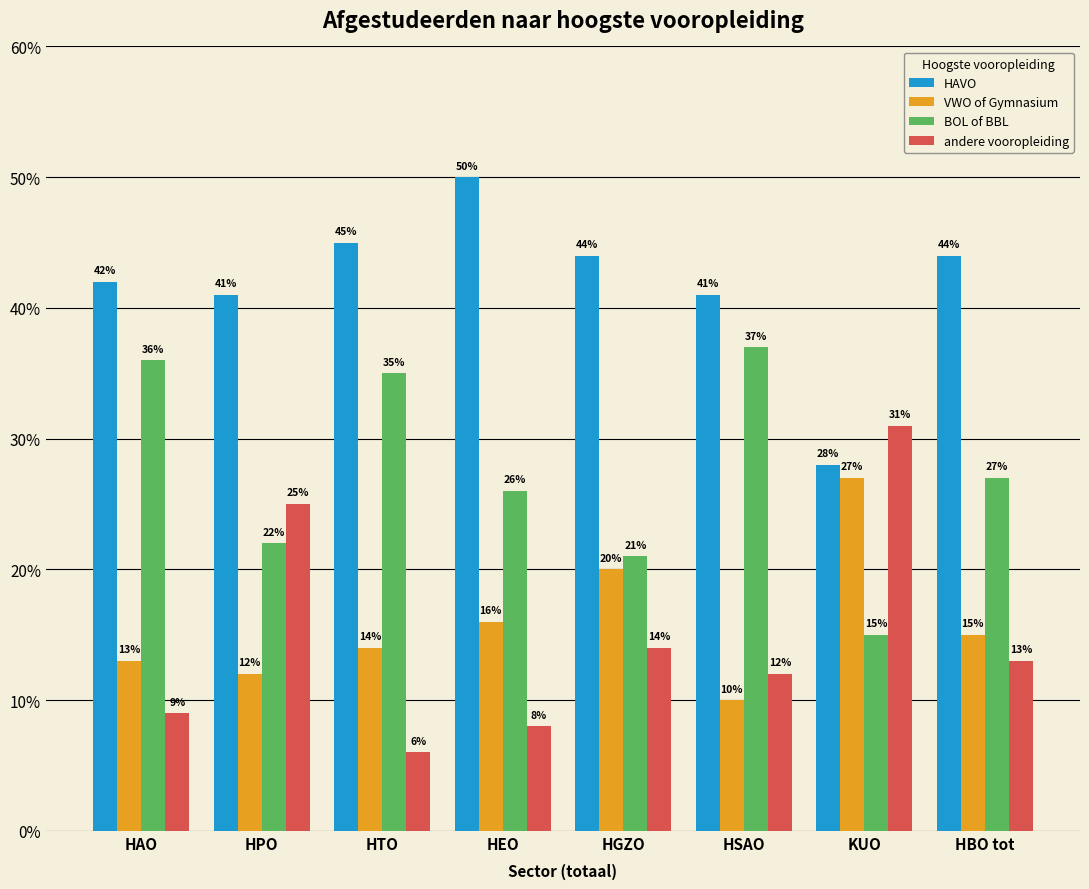

What is the total value across all series at KUO?

101